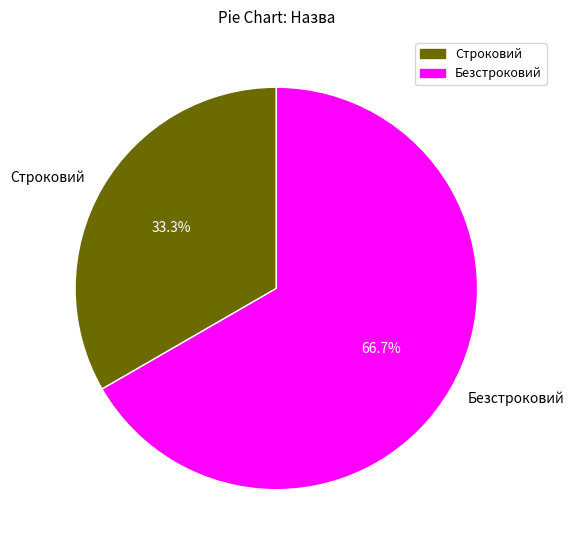

Rank the categories by value from lowest to highest.

Строковий, Безстроковий